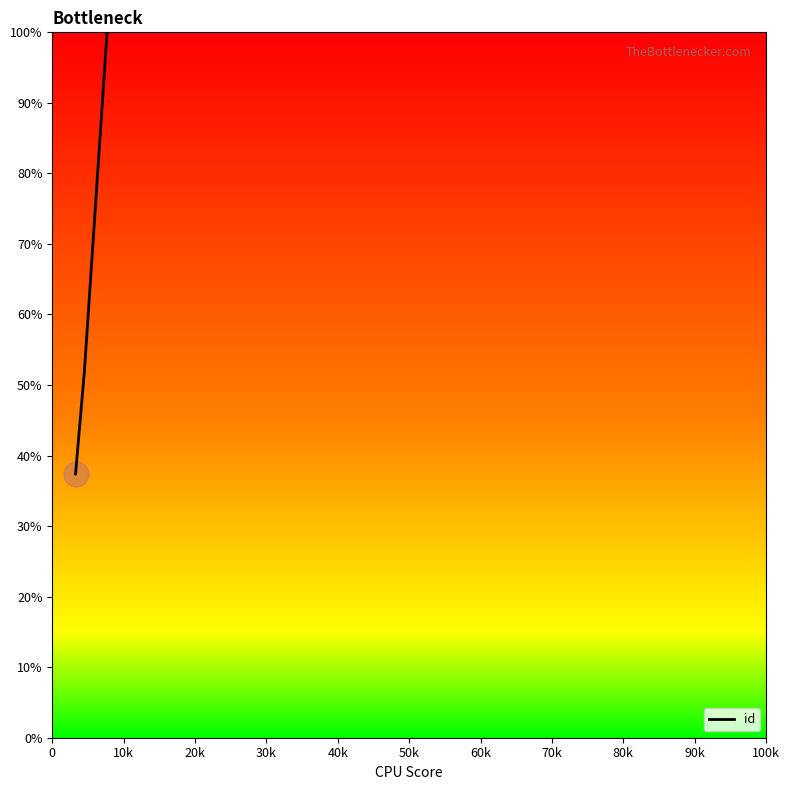

What is the difference between the maximum and second lowest values?

48.1